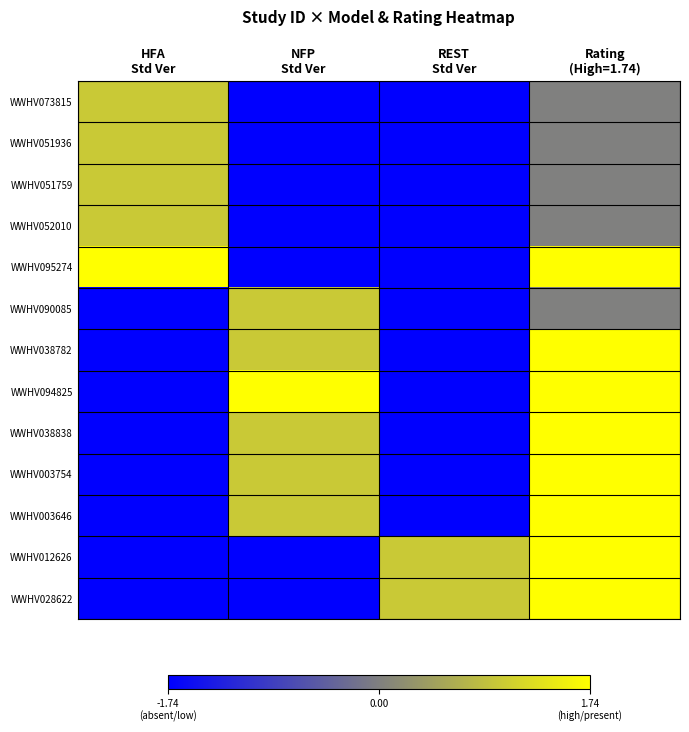

What is the spread (max minus min) of values at HFA
Std Ver?

3.7